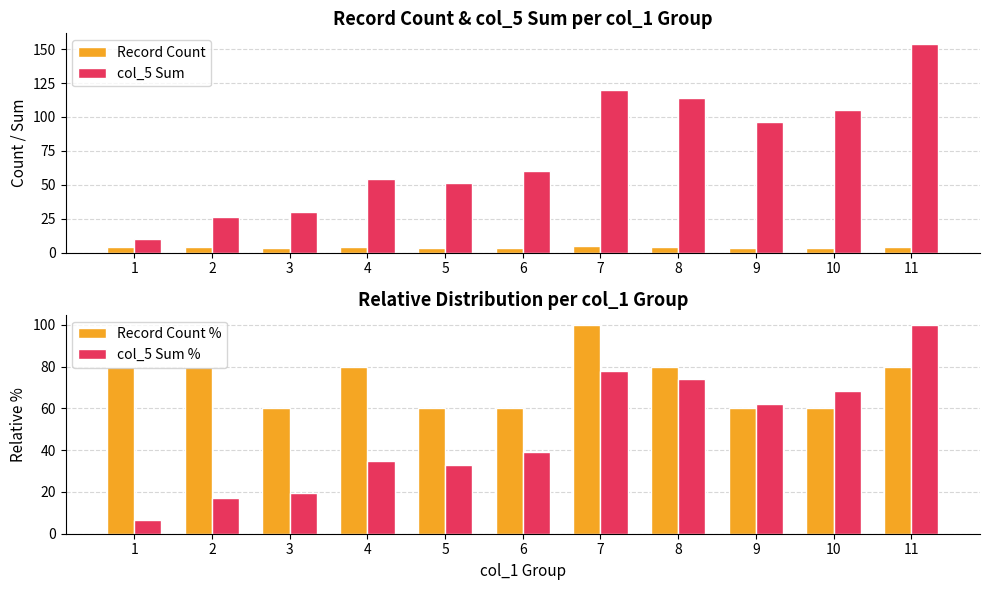

Between 9 and 1, which is larger?

1